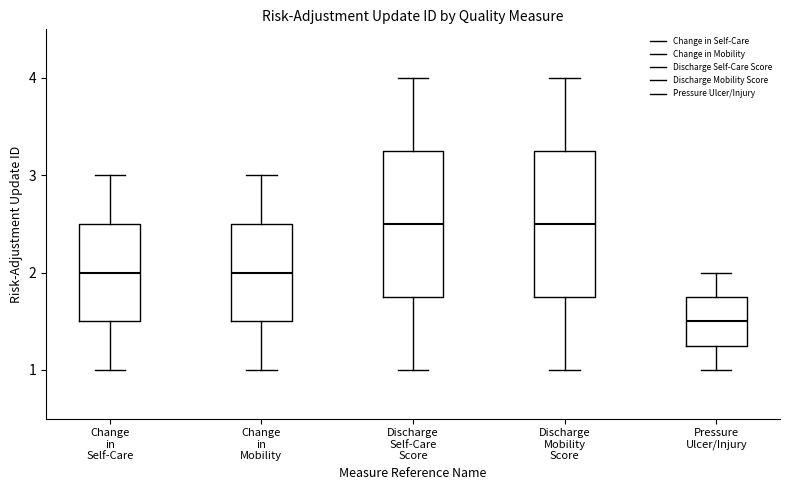

Reading left to right, transcribe this box plot: for each box, give where its median line is, the range the box spans, and where its two whiskers end, as read against the y-axis. The values are not printed on the chart, so give them approximately, as read against the axis.

Change in Self-Care: median 2.0, box 1.5 to 2.5, whiskers 1.0 to 3.0
Change in Mobility: median 2.0, box 1.5 to 2.5, whiskers 1.0 to 3.0
Discharge Self-Care Score: median 2.5, box 1.8 to 3.3, whiskers 1.0 to 4.0
Discharge Mobility Score: median 2.5, box 1.8 to 3.3, whiskers 1.0 to 4.0
Pressure Ulcer/Injury: median 1.5, box 1.3 to 1.8, whiskers 1.0 to 2.0